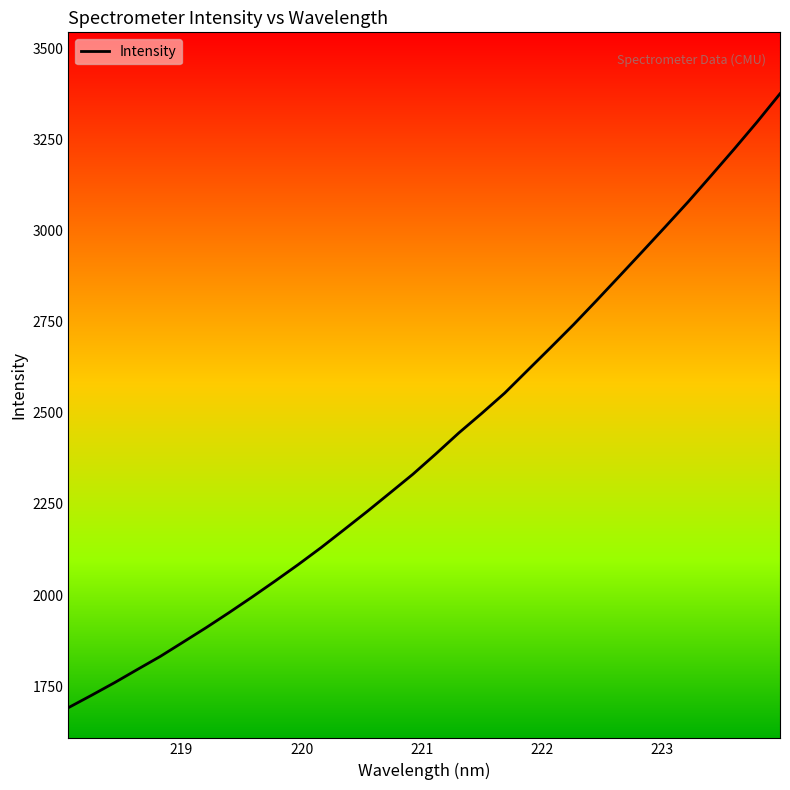

What is the minimum value shown in the chart?

1690.9